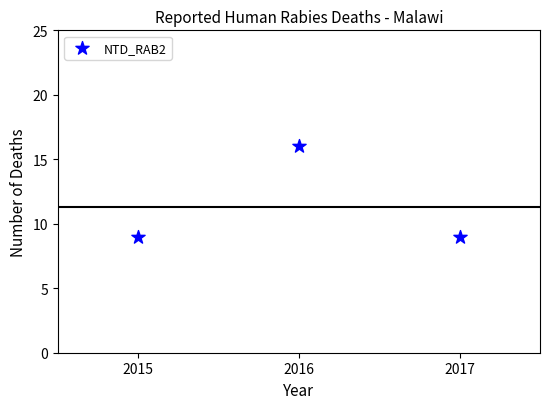

What is the range of Y values (max minus min)?

7